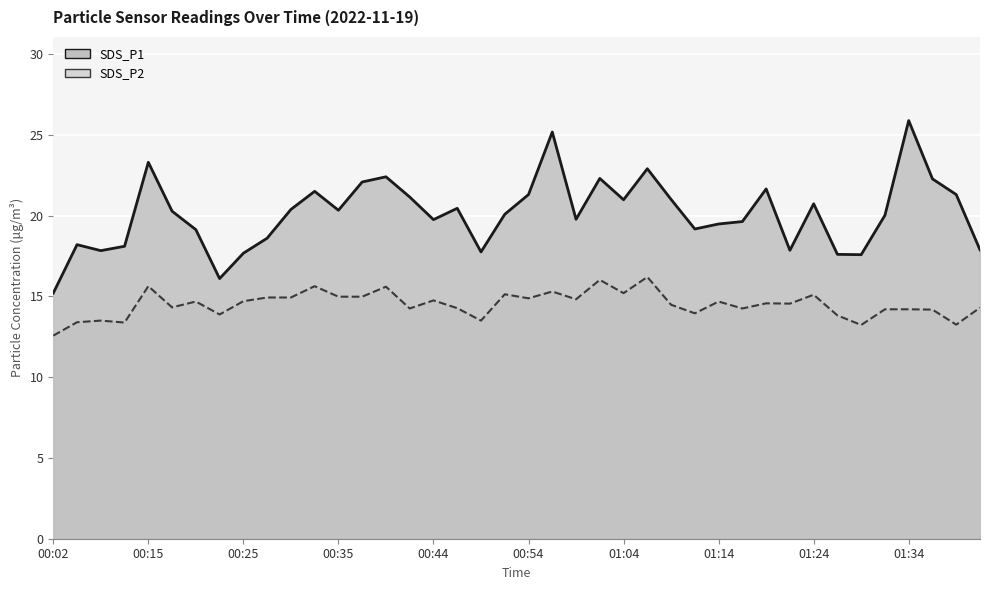

What is the sum of all SDS_P1 line values?

804.7